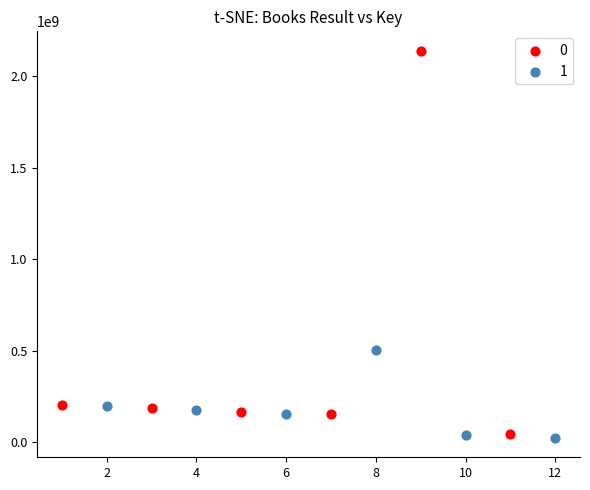

Which series has the widest spread of Y values?

0